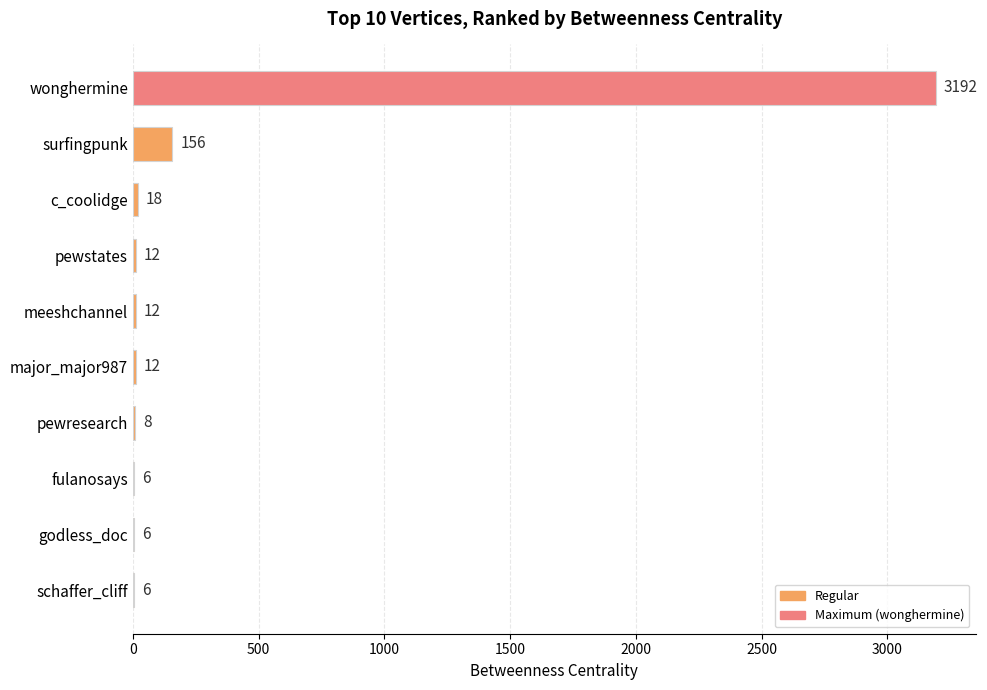

Is it true that the value at major_major987 is 12?

True